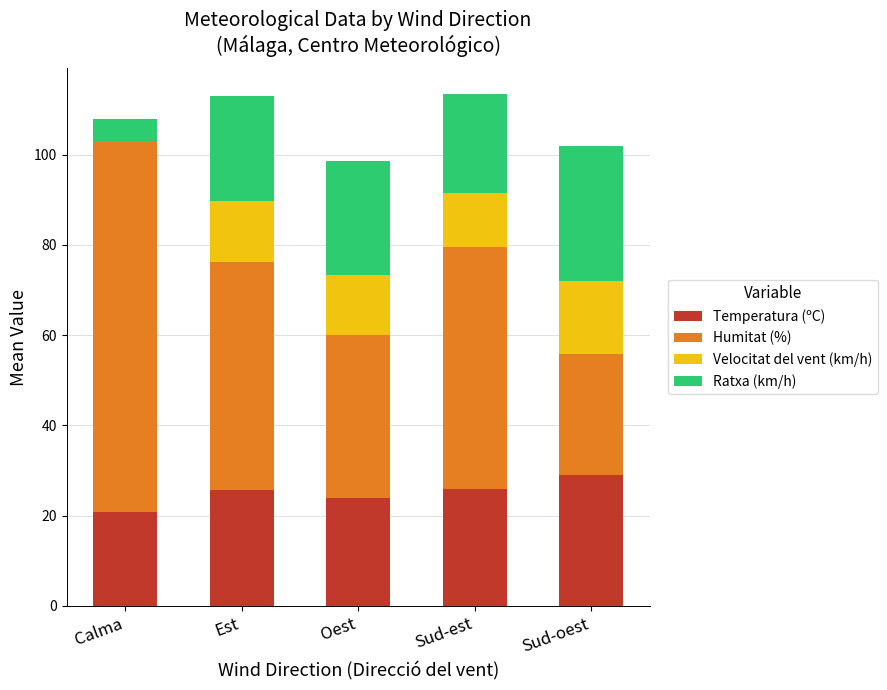

Are the bars horizontal?

No